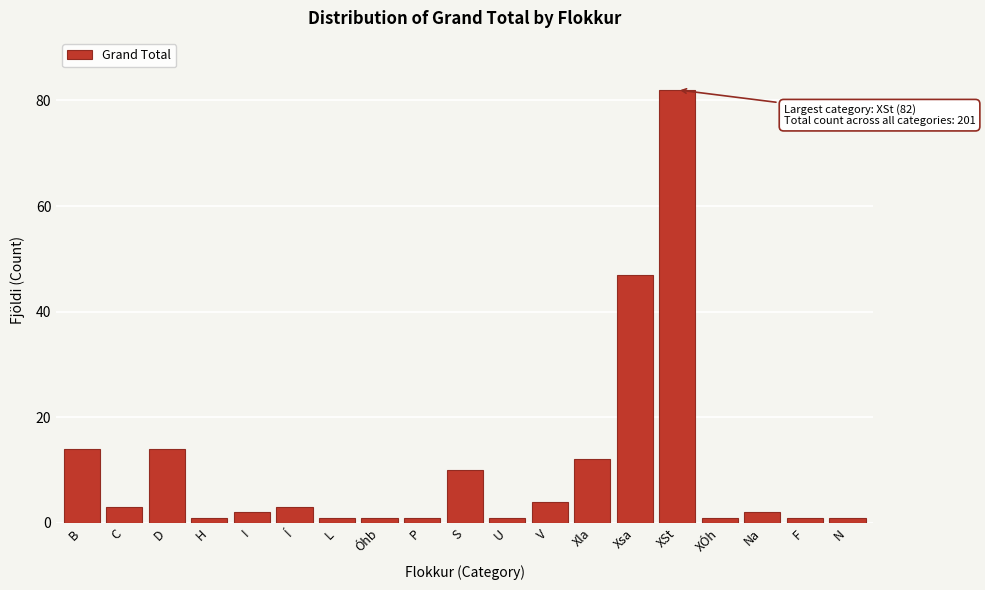

Reading left to right, list all the values displayed in this chart.

B=14	C=3	D=14	H=1	I=2	Í=3	L=1	Óhb=1	P=1	S=10	U=1	V=4	Xla=12	Xsa=47	XSt=82	XÓh=1	Na=2	F=1	N=1